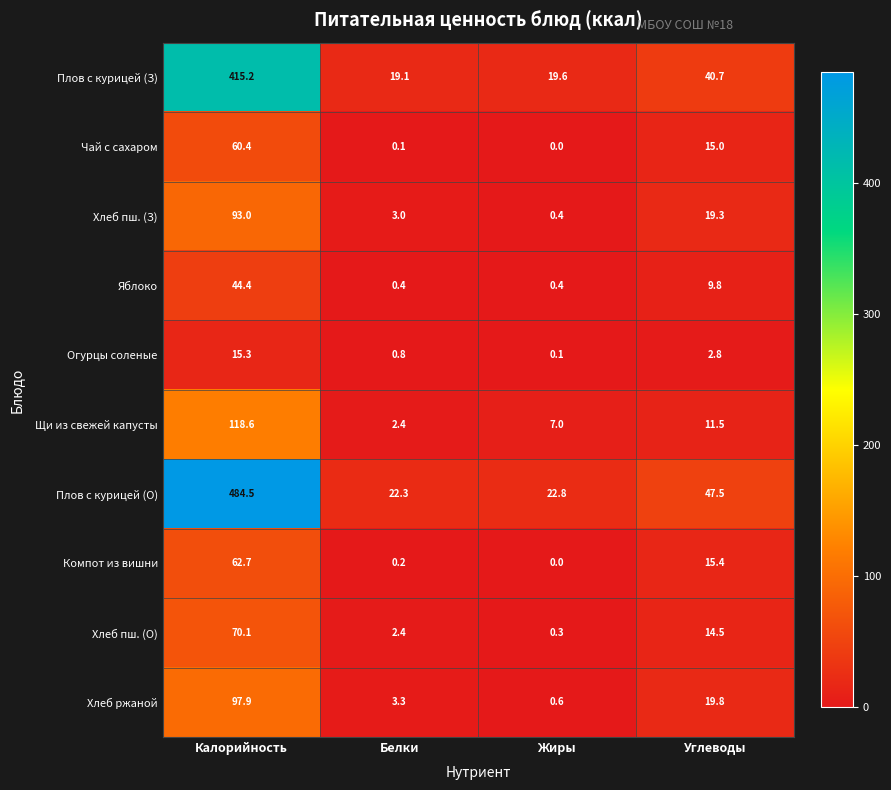

Rank the series at Калорийность from highest to lowest value.

Плов с курицей (О), Плов с курицей (З), Щи из свежей капусты, Хлеб ржаной, Хлеб пш. (З), Хлеб пш. (О), Компот из вишни, Чай с сахаром, Яблоко, Огурцы соленые